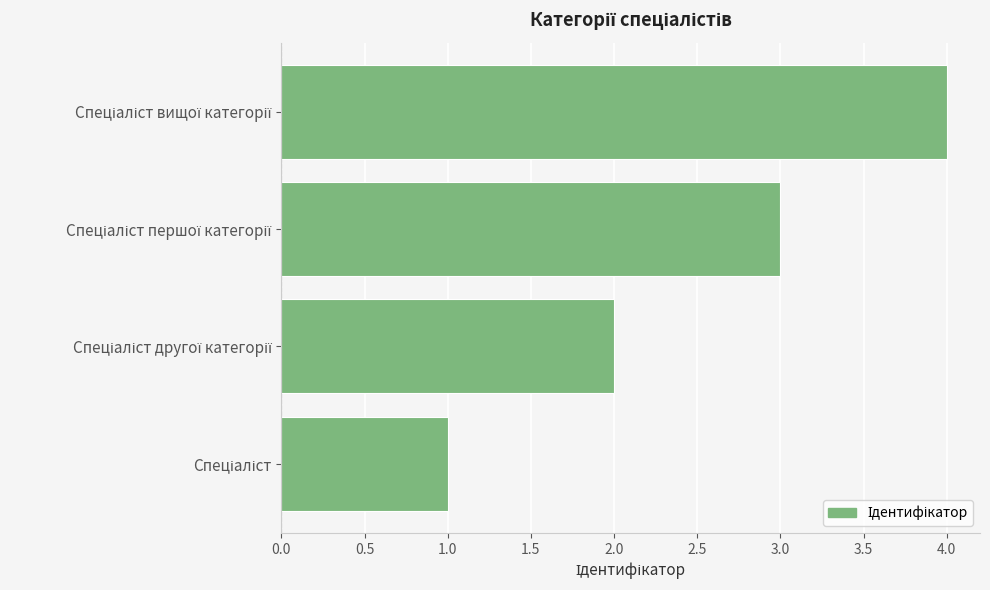

How many series are shown in this chart?

1